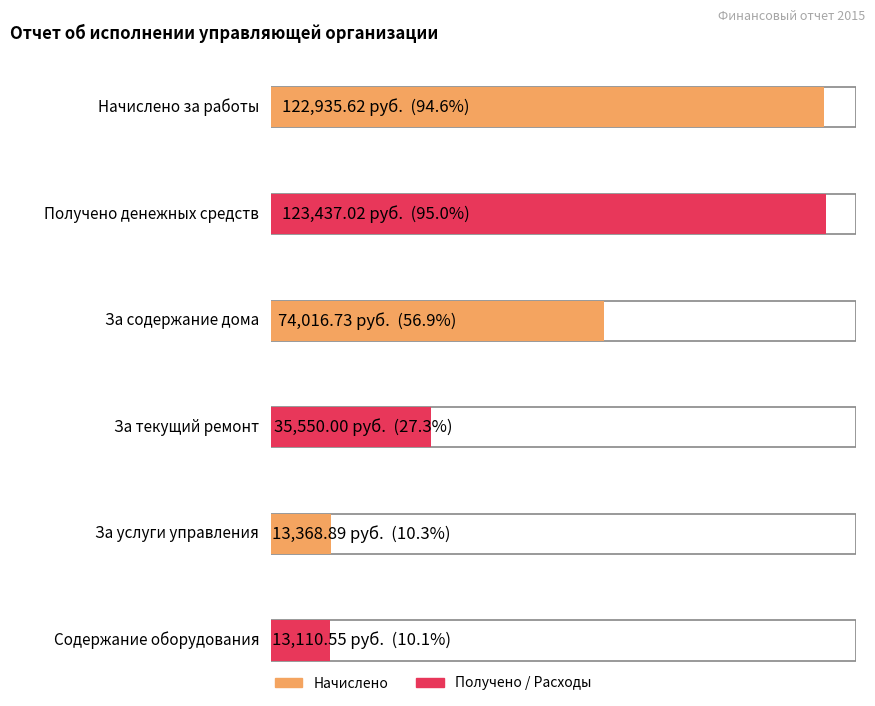

What is the sum of all values?

382418.8